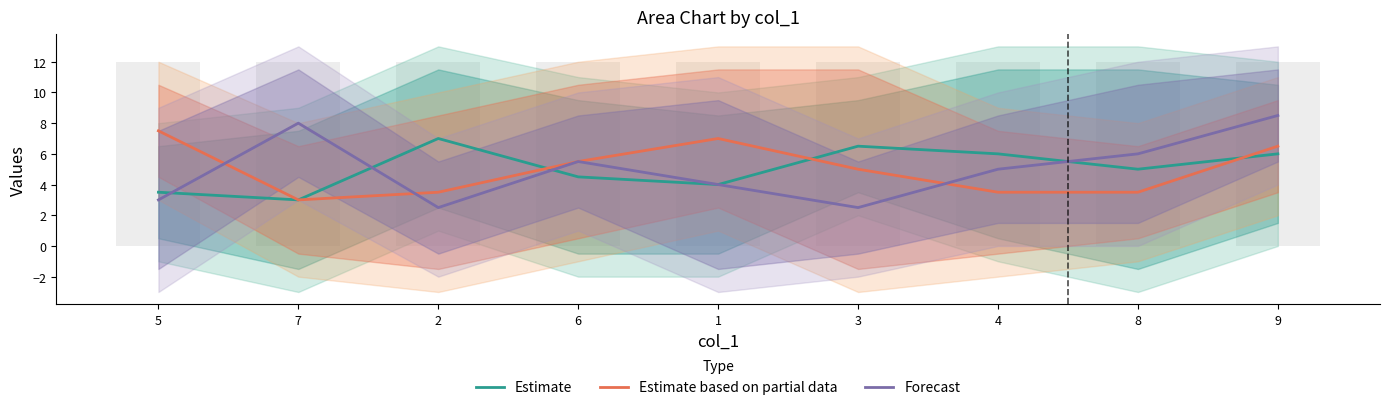

What is the greatest value displayed?

8.5